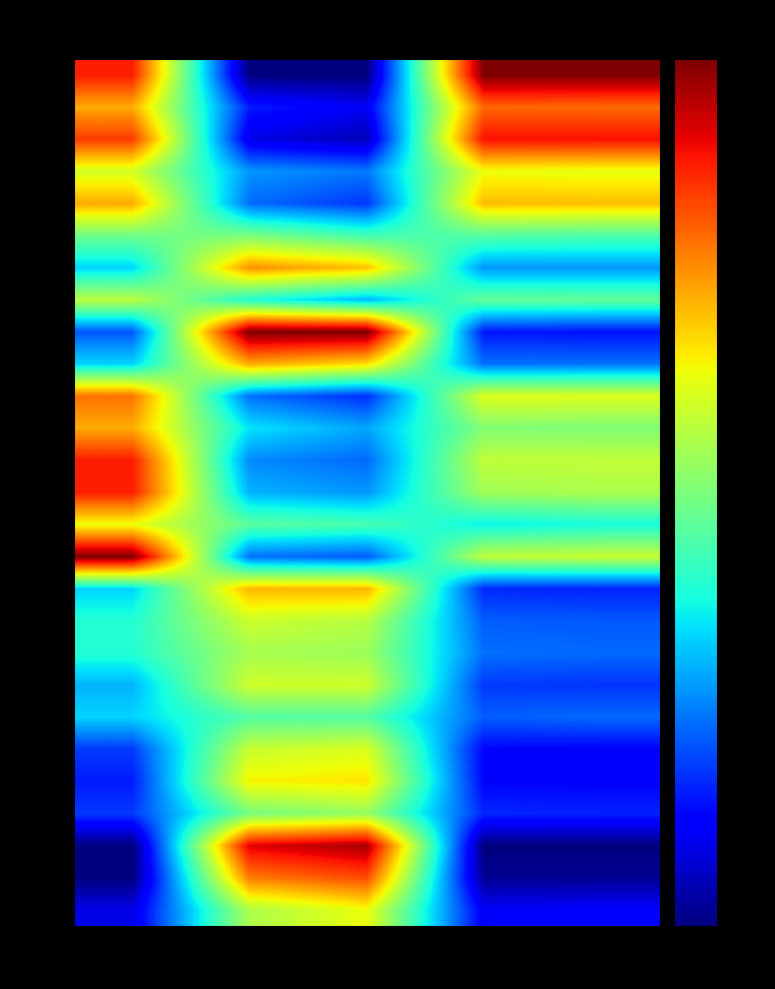

Rank the series by their maximum value, from lowest to highest.

2003, 2018, 2000, 2005, 2016, 2006, 2004, 2002, 2020, 2009, 1997, 2001, 2007, 2019, 2012, 2014, 2017, 2013, 2022, 1998, 2011, 2010, 2021, 1999, 2023, 2015, 2008